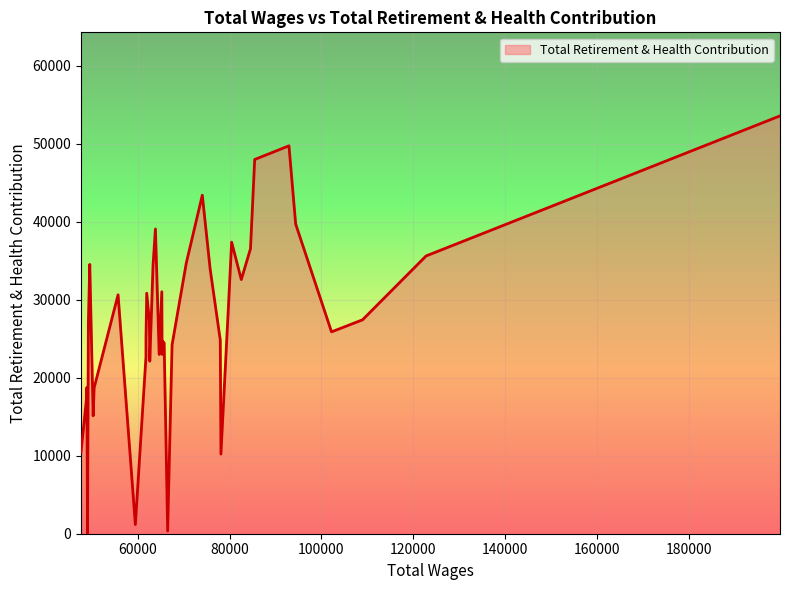

What is the difference between the maximum and minimum values?

53581